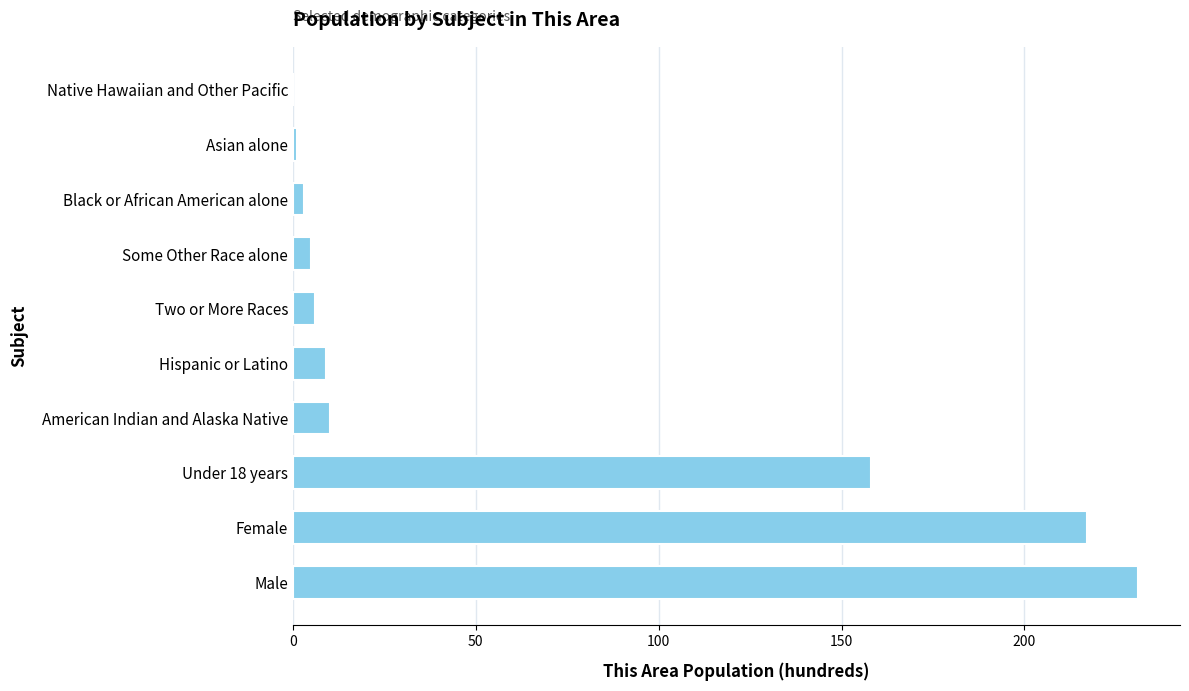

How many categories are shown in the chart?

10